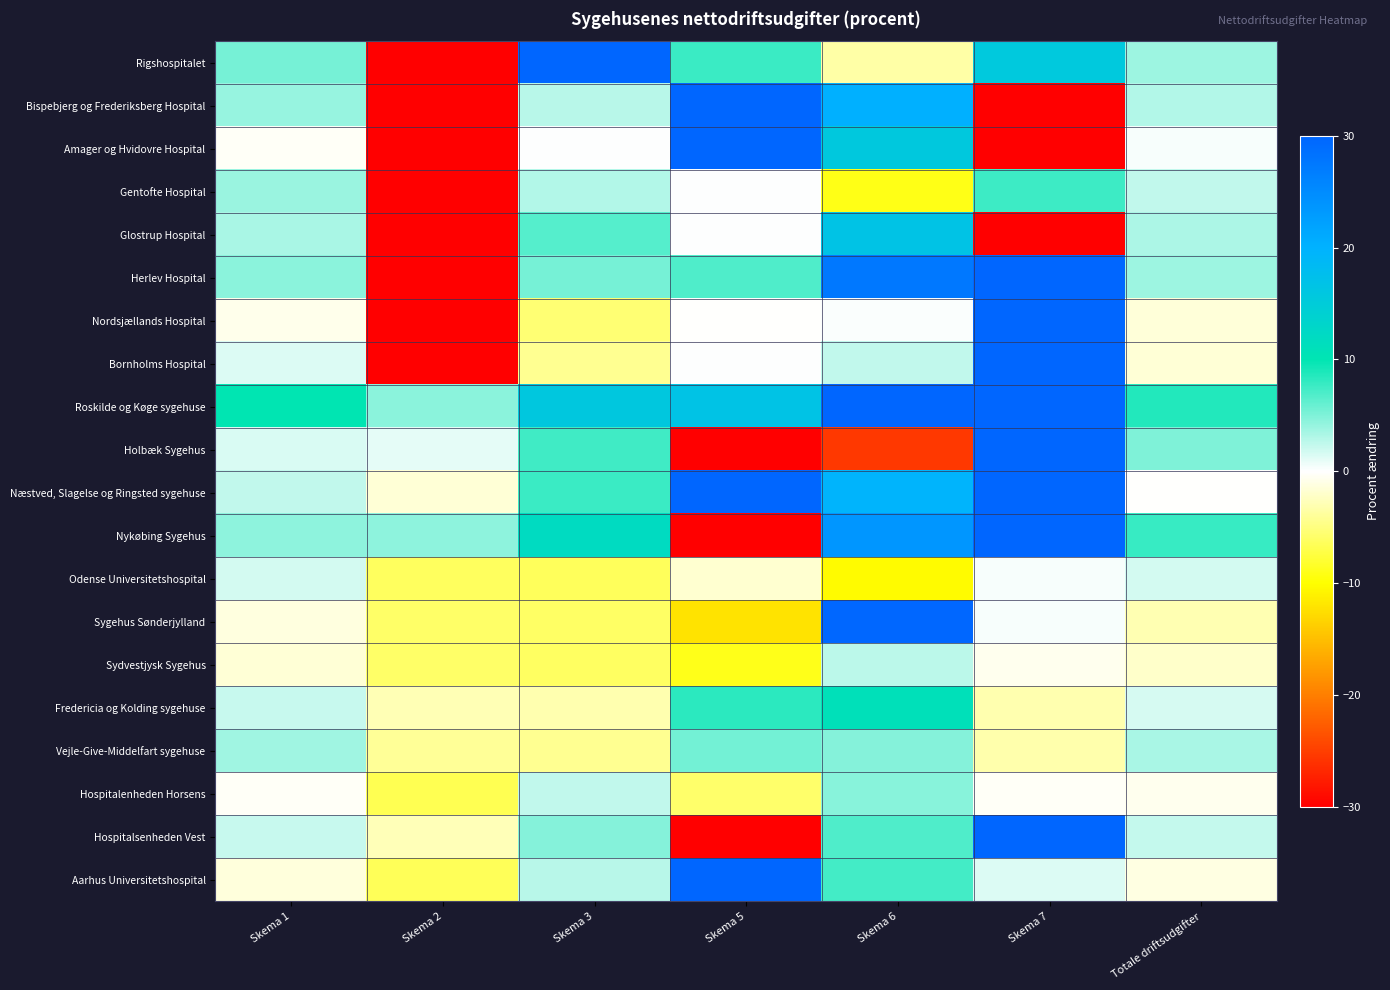

Which series has the largest total across all categories?

Roskilde og Køge sygehuse